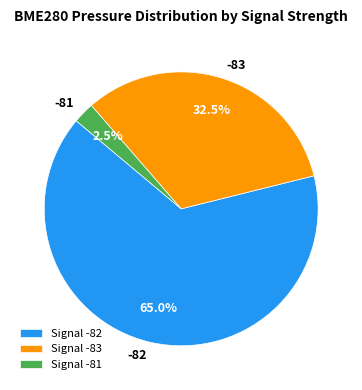

Count the number of slices in the pie.

3